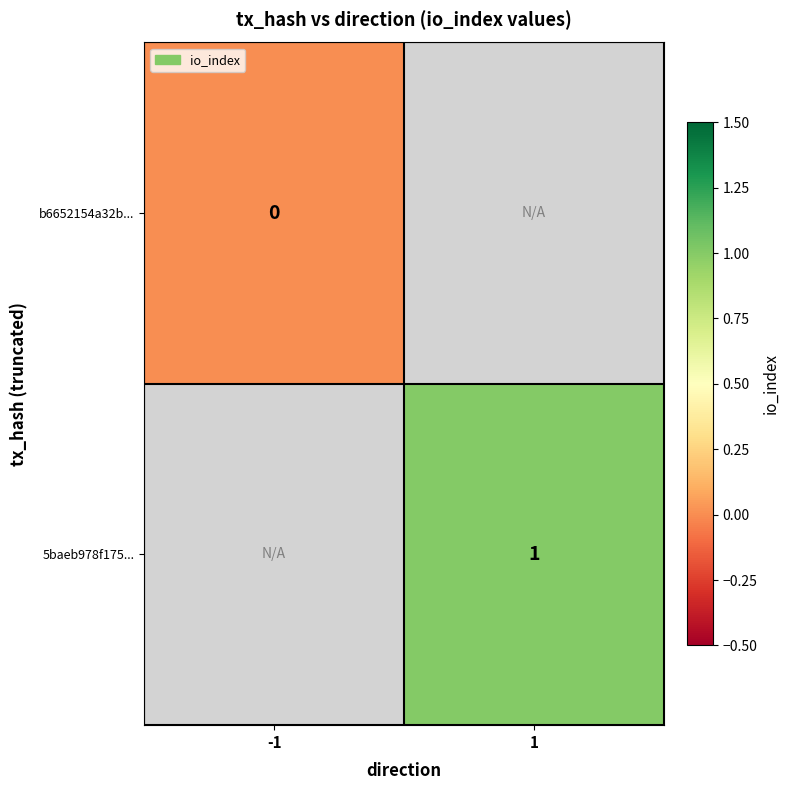

Is it true that 5baeb978f175... equals 1 at 1?

True